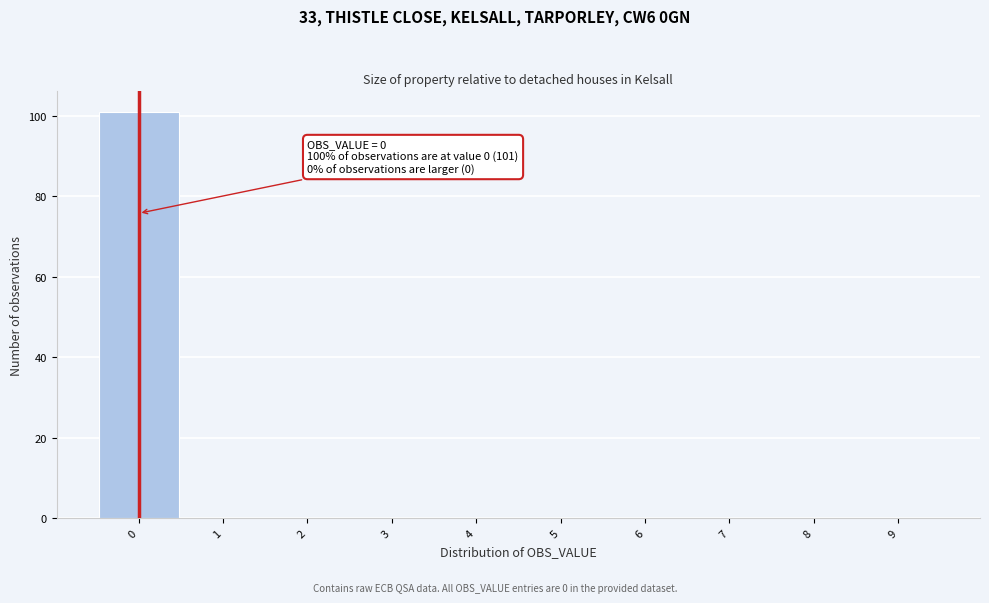

Over which range of the x-axis is the bar tallest?

-0.5 to 0.5